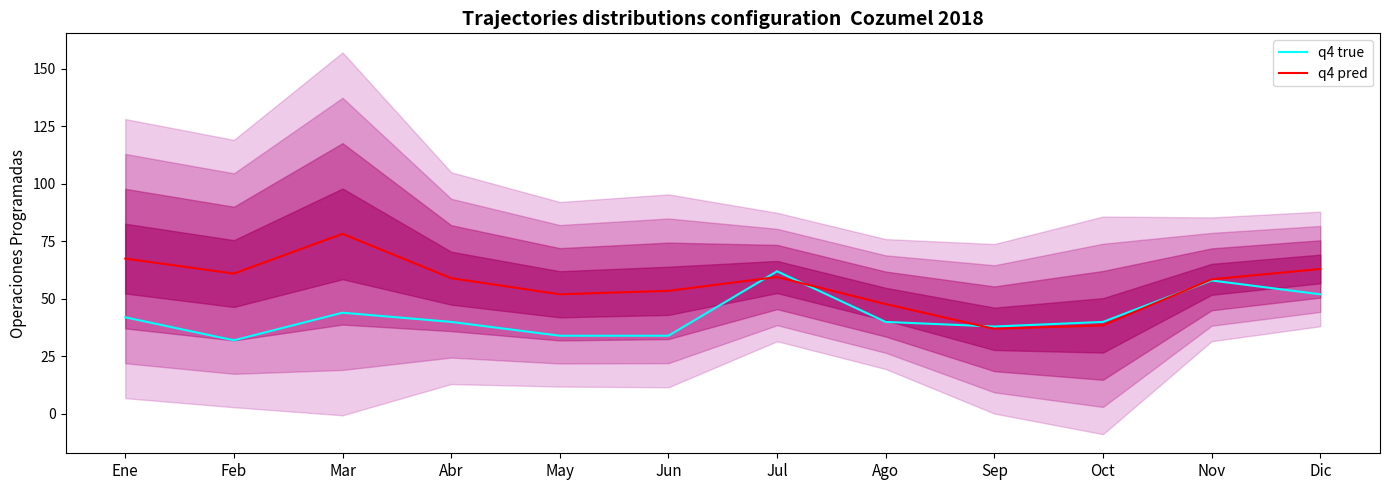

Between which two adjacent categories do q4 true and q4 pred first intersect?

Jun and Jul